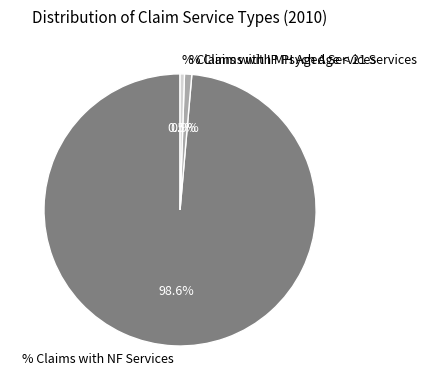

How many segments does this pie chart have?

3